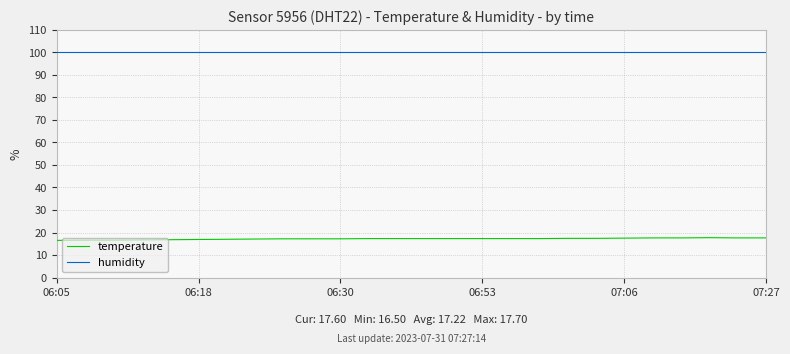

What are all the series names shown in the legend?

temperature, humidity